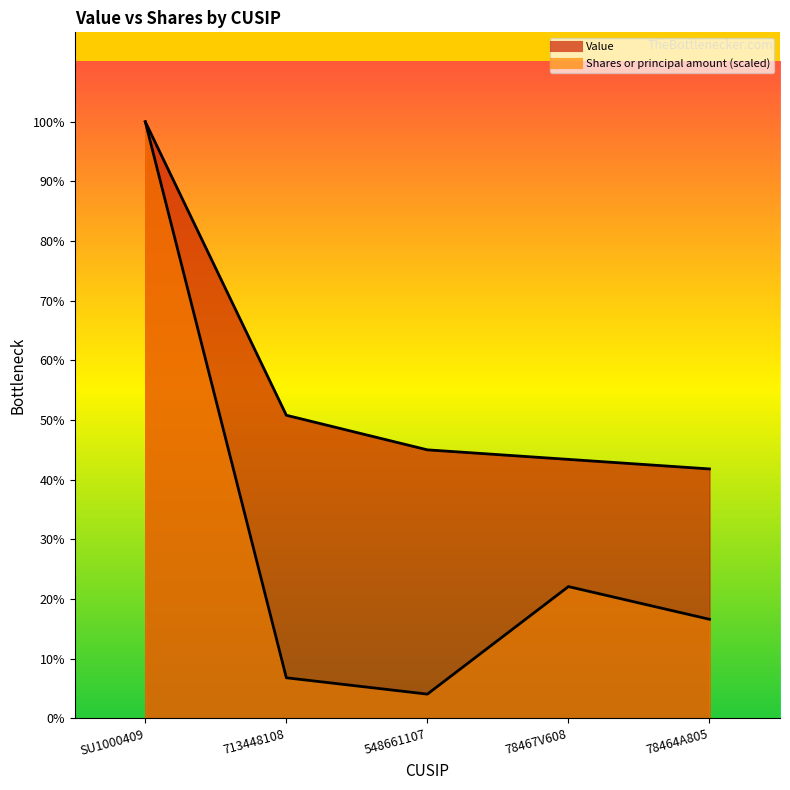

How many values in the Value series are below 225000?

2